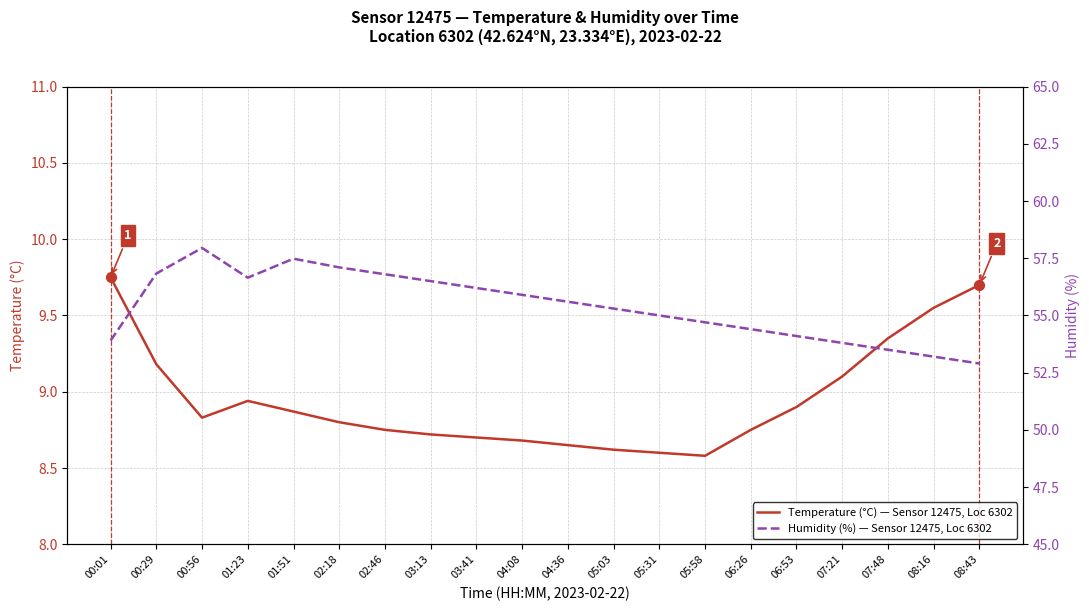

What are all the series names shown in the legend?

Temperature (°C), Humidity (%)